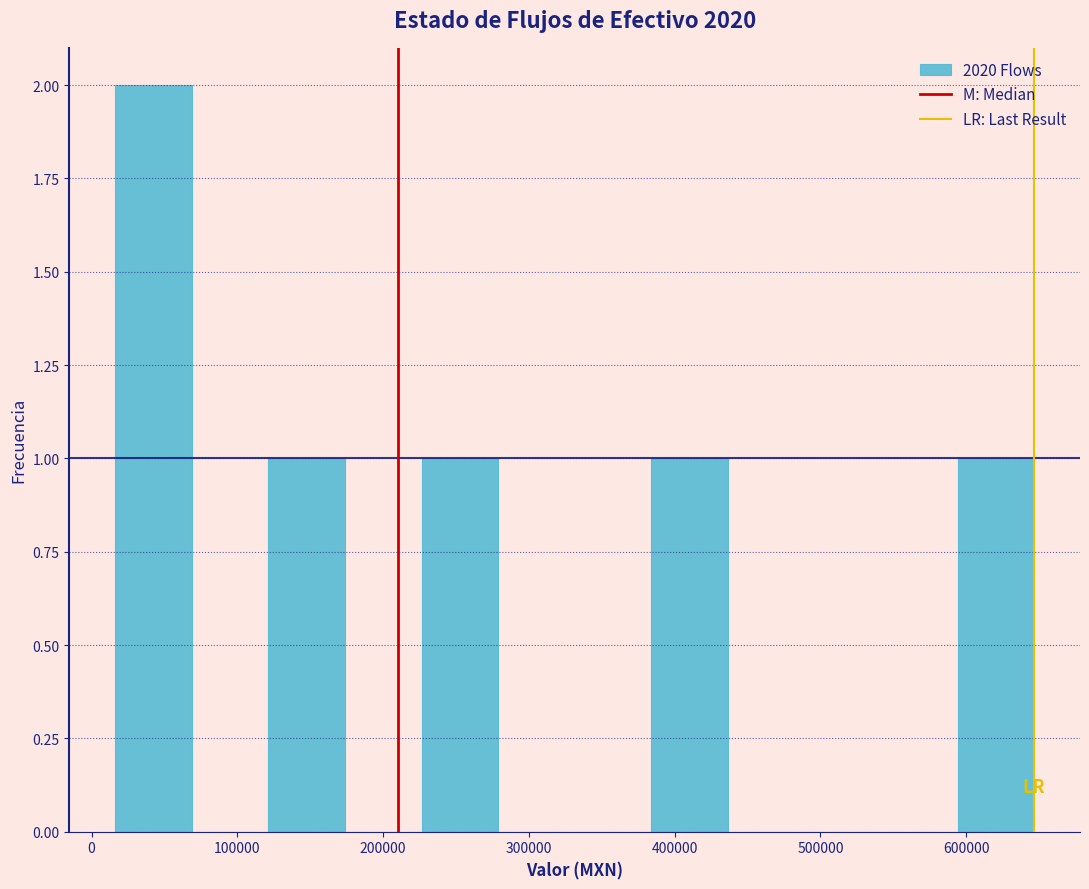

How tall is the bar that spans 230000 to 280000 on the x-axis? Neither the bar edges nor the heights are printed on the chart, so give them approximately, as read against the axes.

1